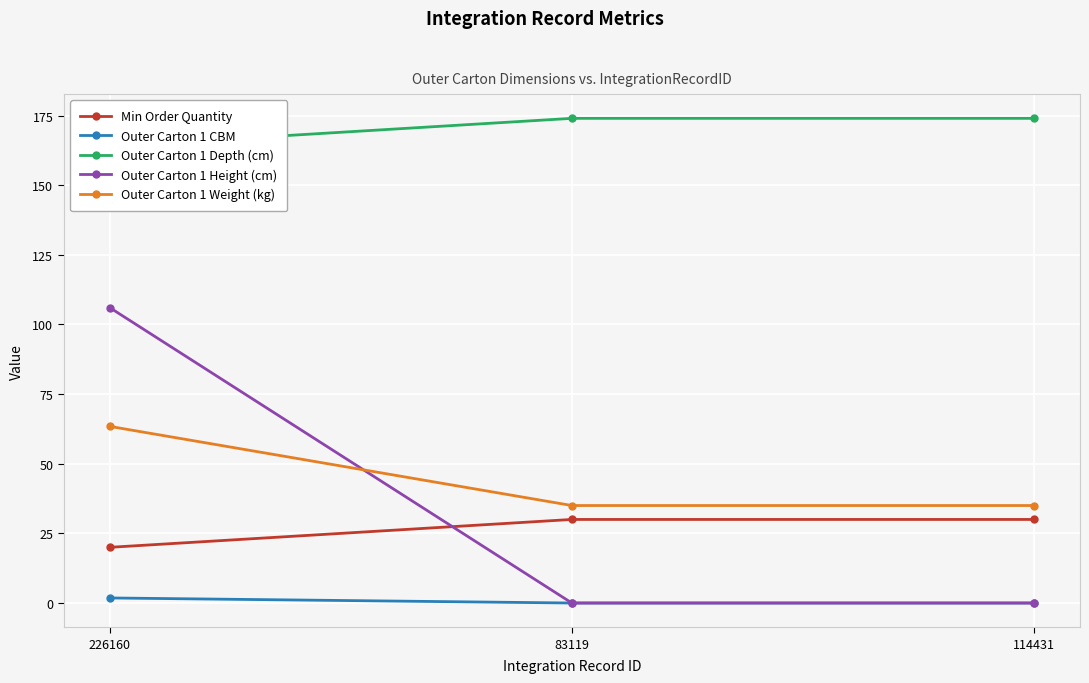

What is the sum of the Outer Carton 1 CBM values at 226160 and 114431?

1.8